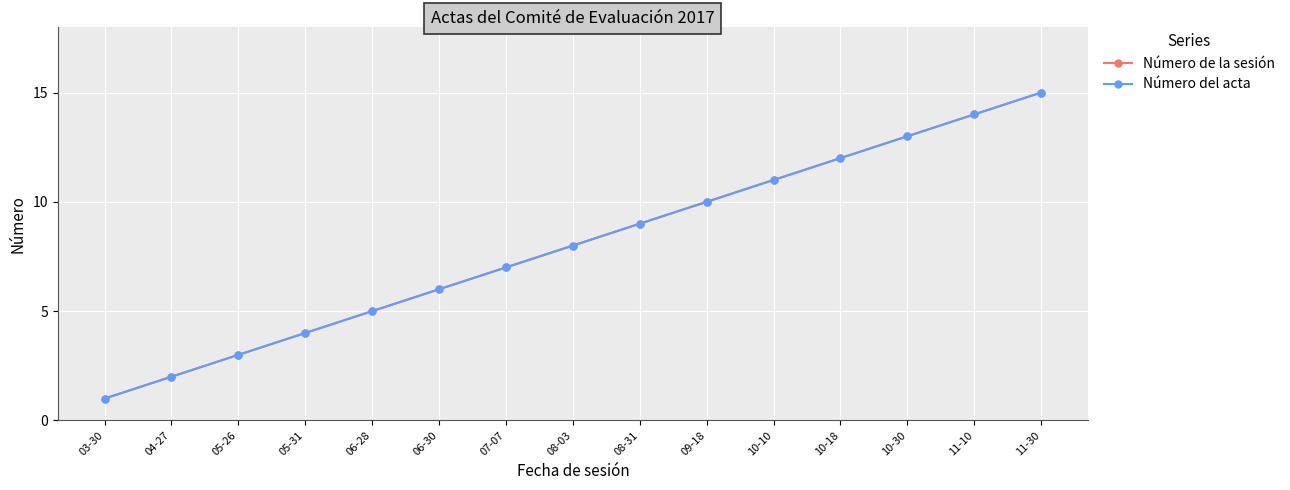

What is the difference between the Número del acta values at 10-10 and 11-30?

4